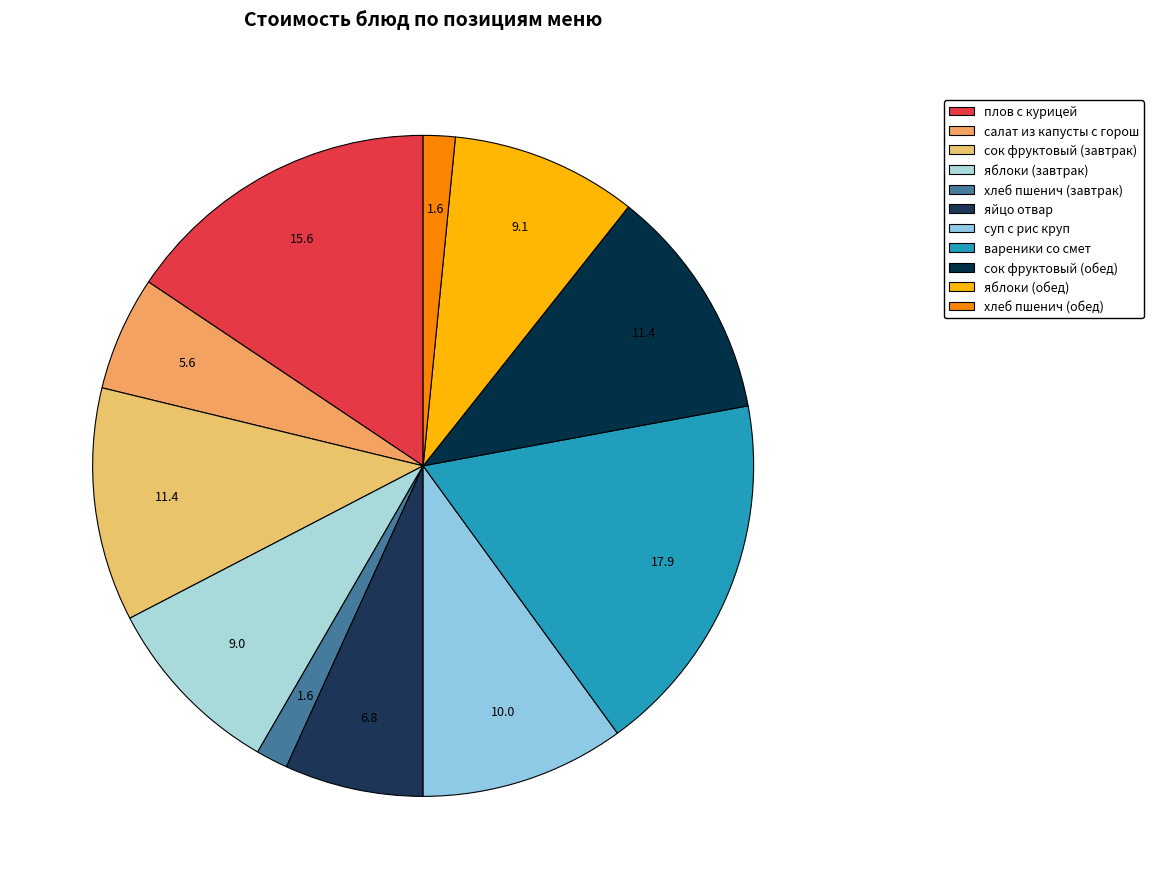

Is it true that хлеб пшенич (обед) is 15% of the pie?

False